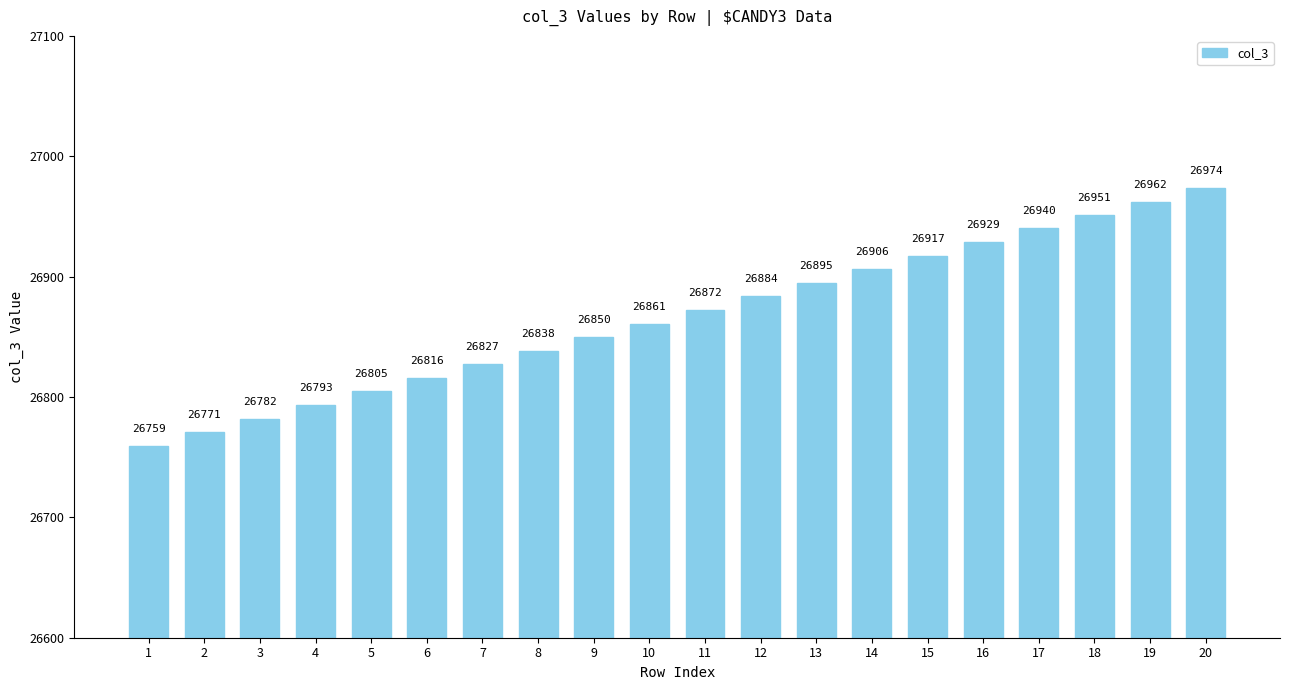

The value at 6 is 45807. True or false?

False